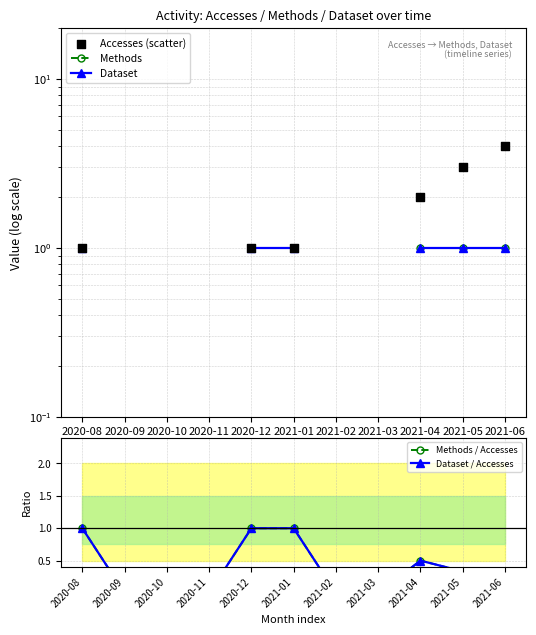

What are all the series names shown in the legend?

Methods, Dataset, Accesses (scatter), Methods / Accesses, Dataset / Accesses